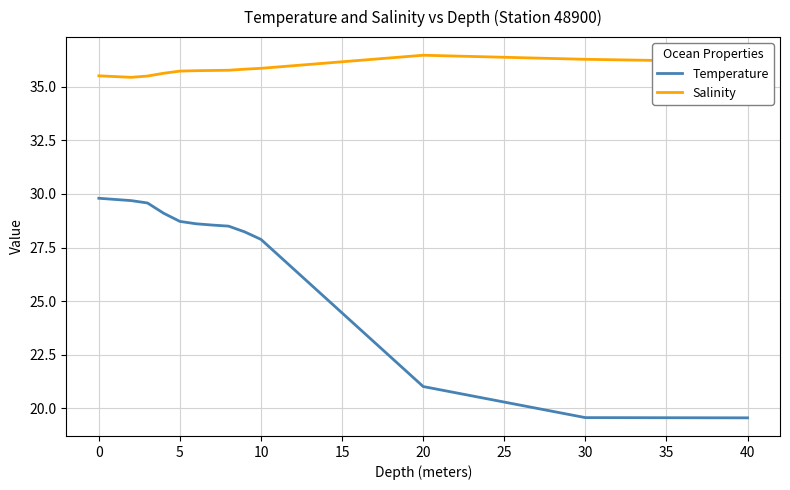

Which series has the largest range (max minus min)?

Temperature